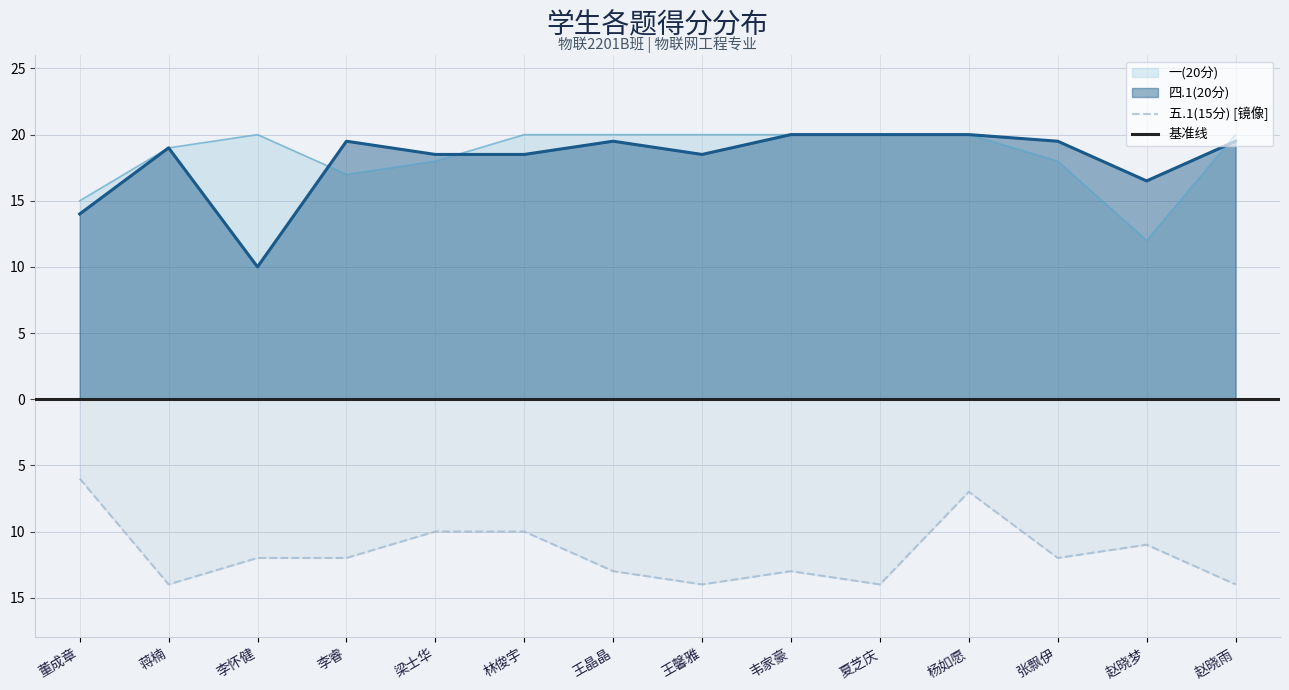

Is it true that 四.1(20分) equals 31.1 at 蒋楠?

False